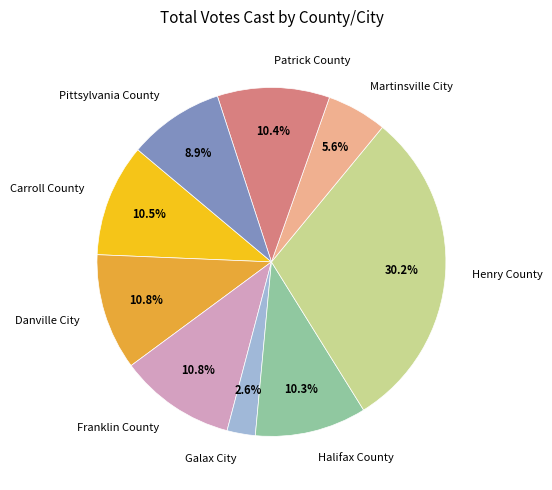

Is Halifax County the majority of the pie?

No